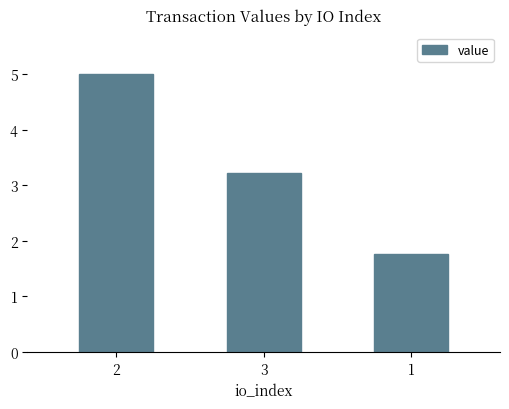

What is the difference between the values at 1 and 3?

1.5